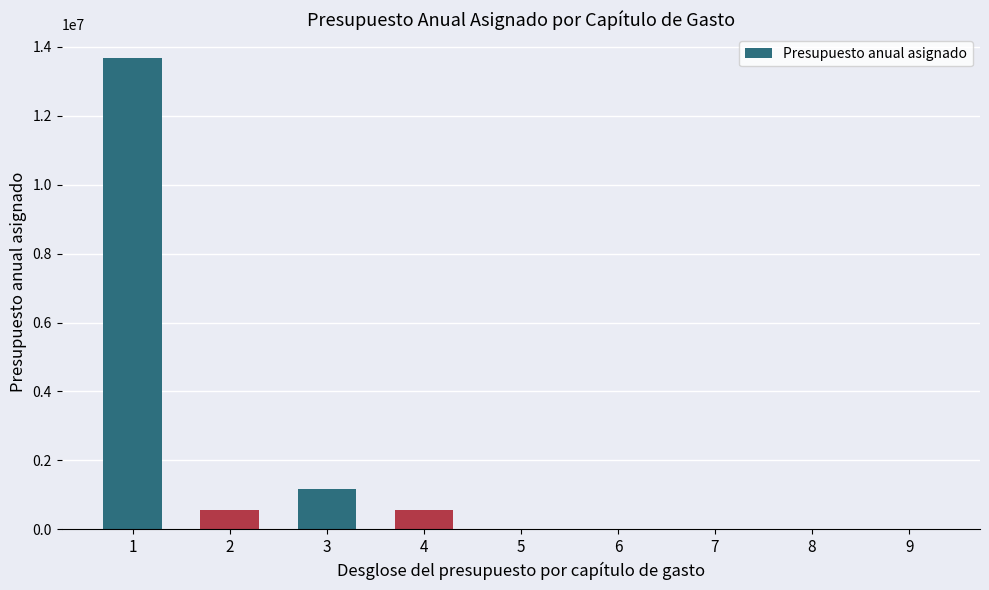

True or false: the data shows 353239 at 3.

False